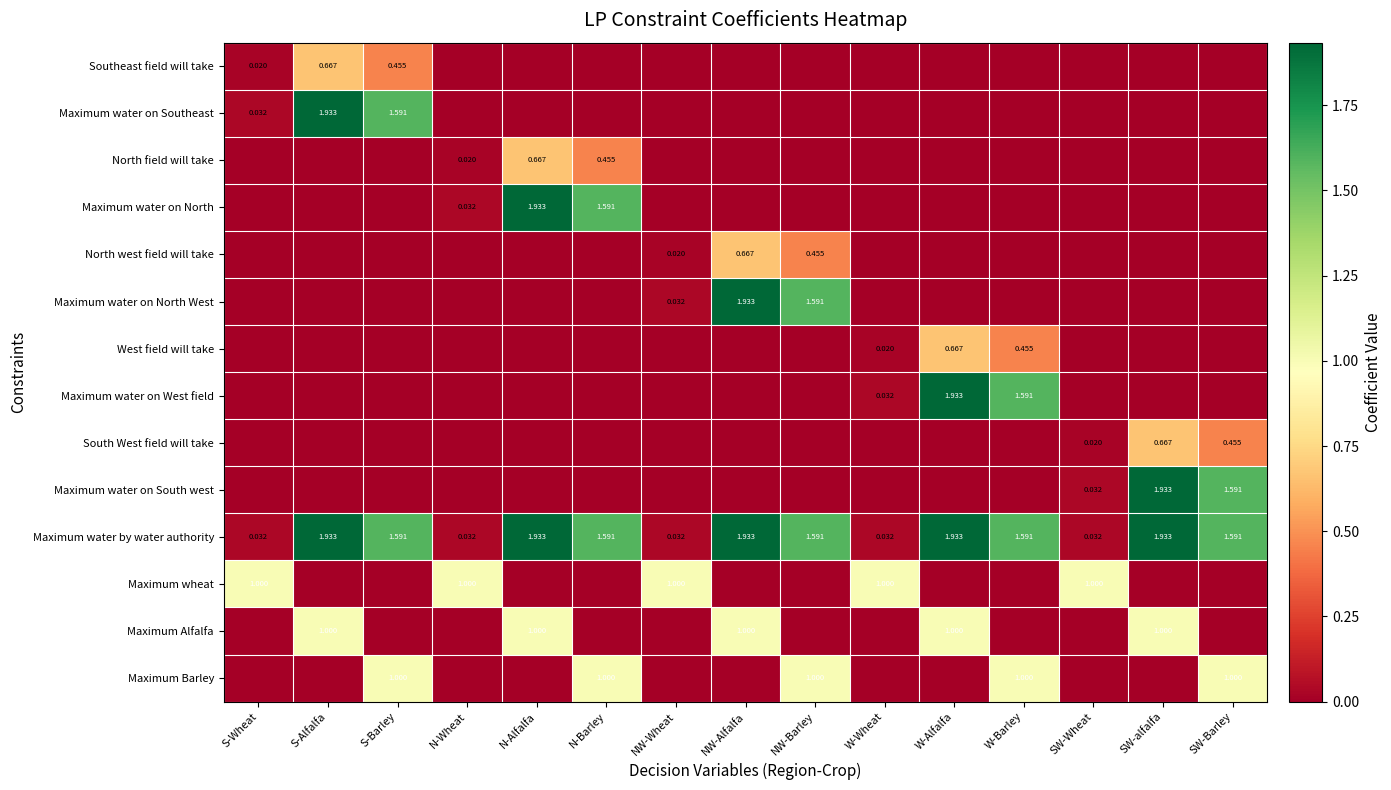

What is the total value across all series at S-Wheat?

1.1